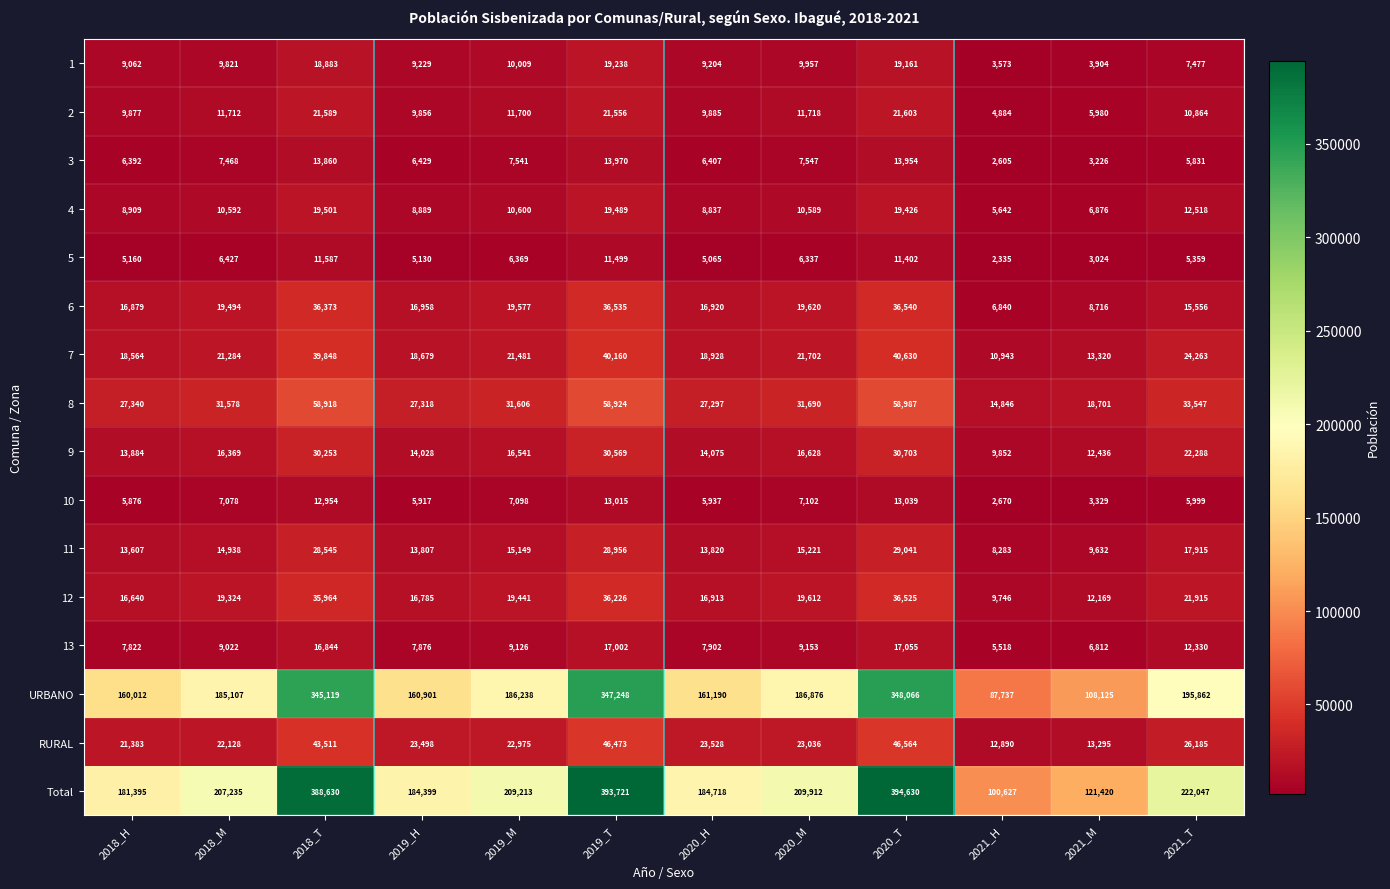

What is the approximate value of 1 at 2019_H?

9229